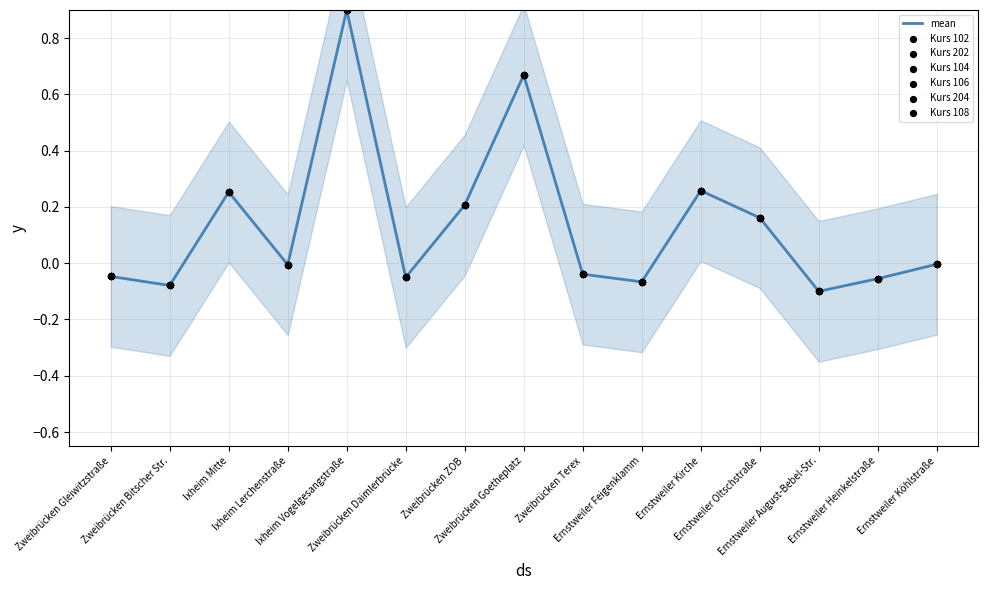

Which series has the widest spread of Y values?

Kurs 102